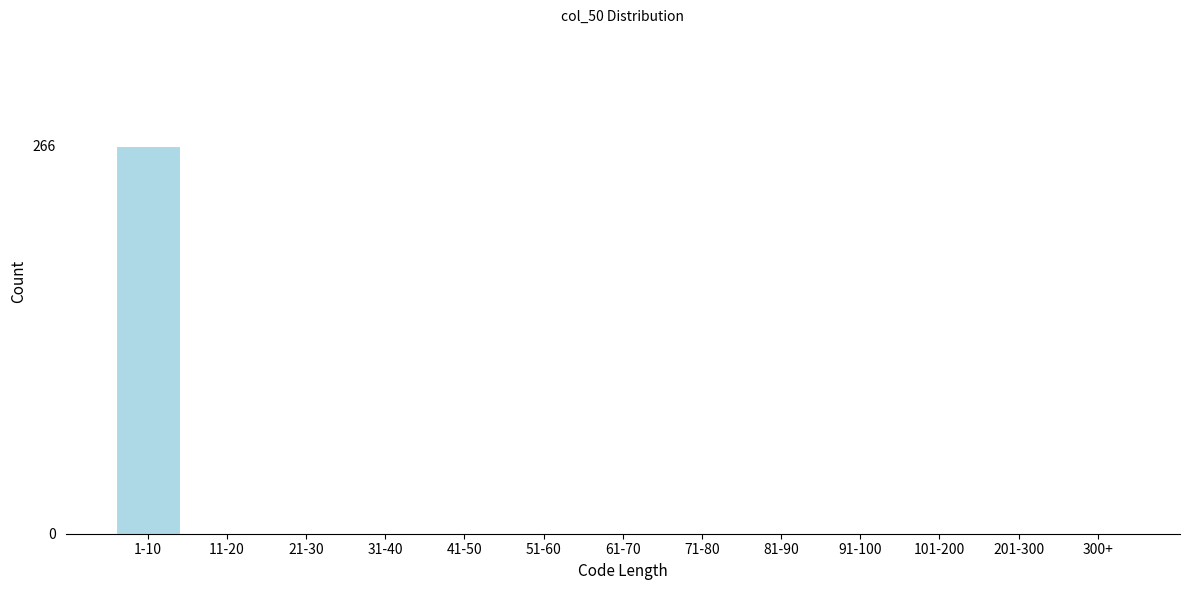

Reading left to right, list all the values displayed in this chart.

1-10=266	11-20=0	21-30=0	31-40=0	41-50=0	51-60=0	61-70=0	71-80=0	81-90=0	91-100=0	101-200=0	201-300=0	300+=0